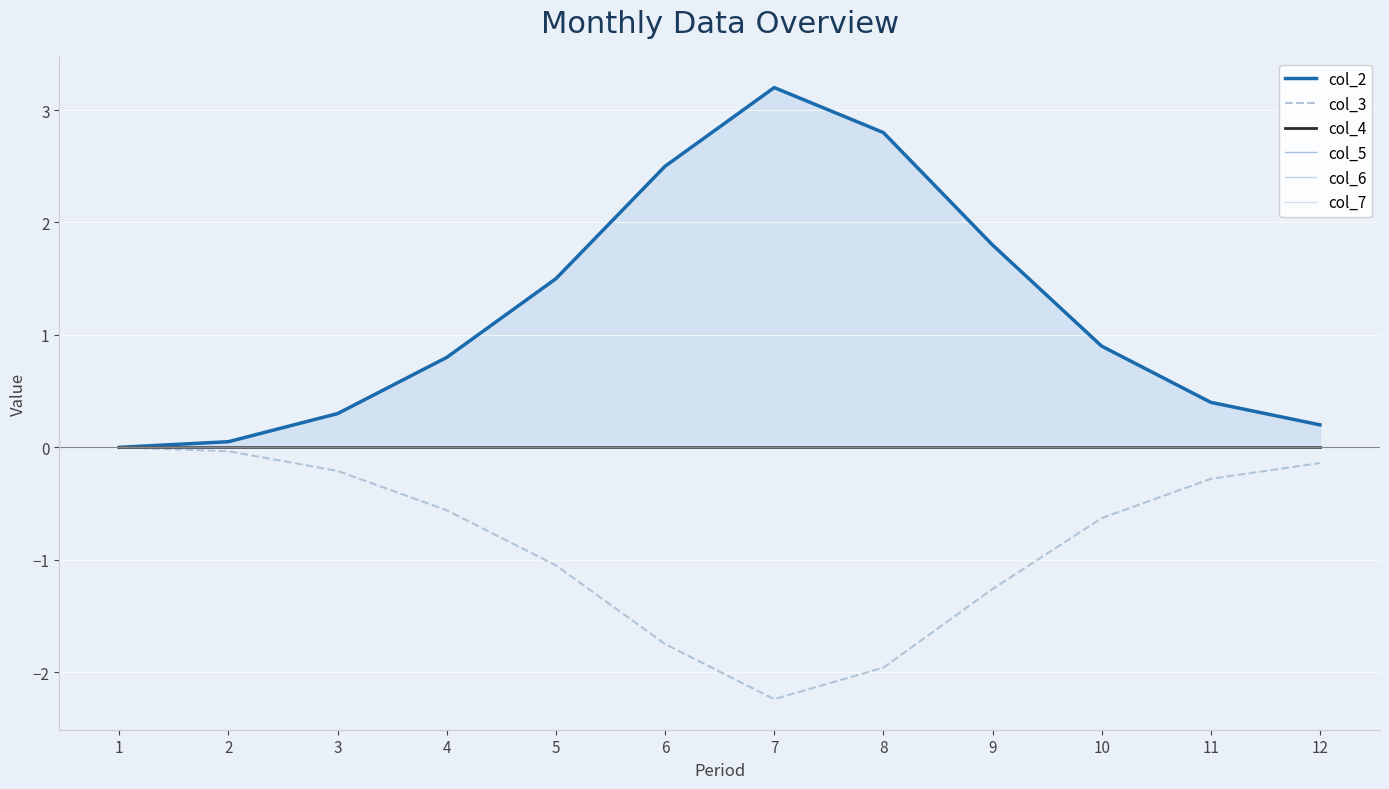

Is it true that col_5 equals 0.0 at 9?

True